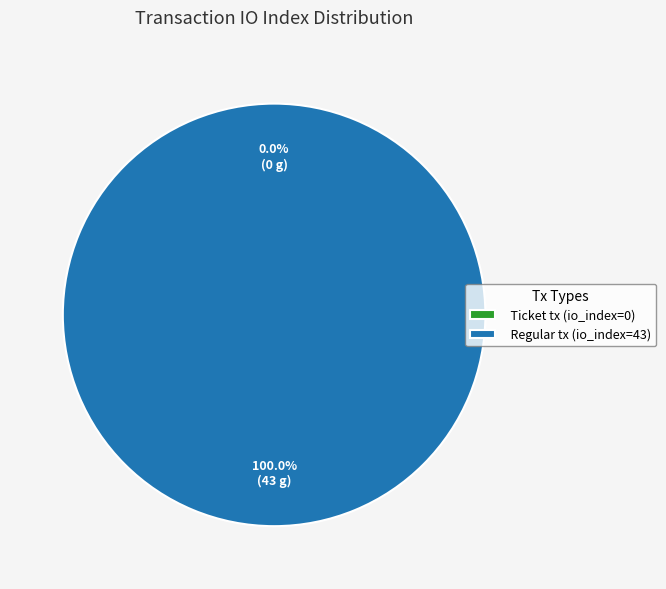

What percentage is NOT represented by Ticket tx (io_index=0)?

100.0%